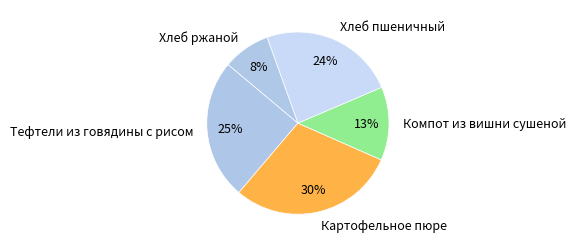

Count the number of slices in the pie.

5